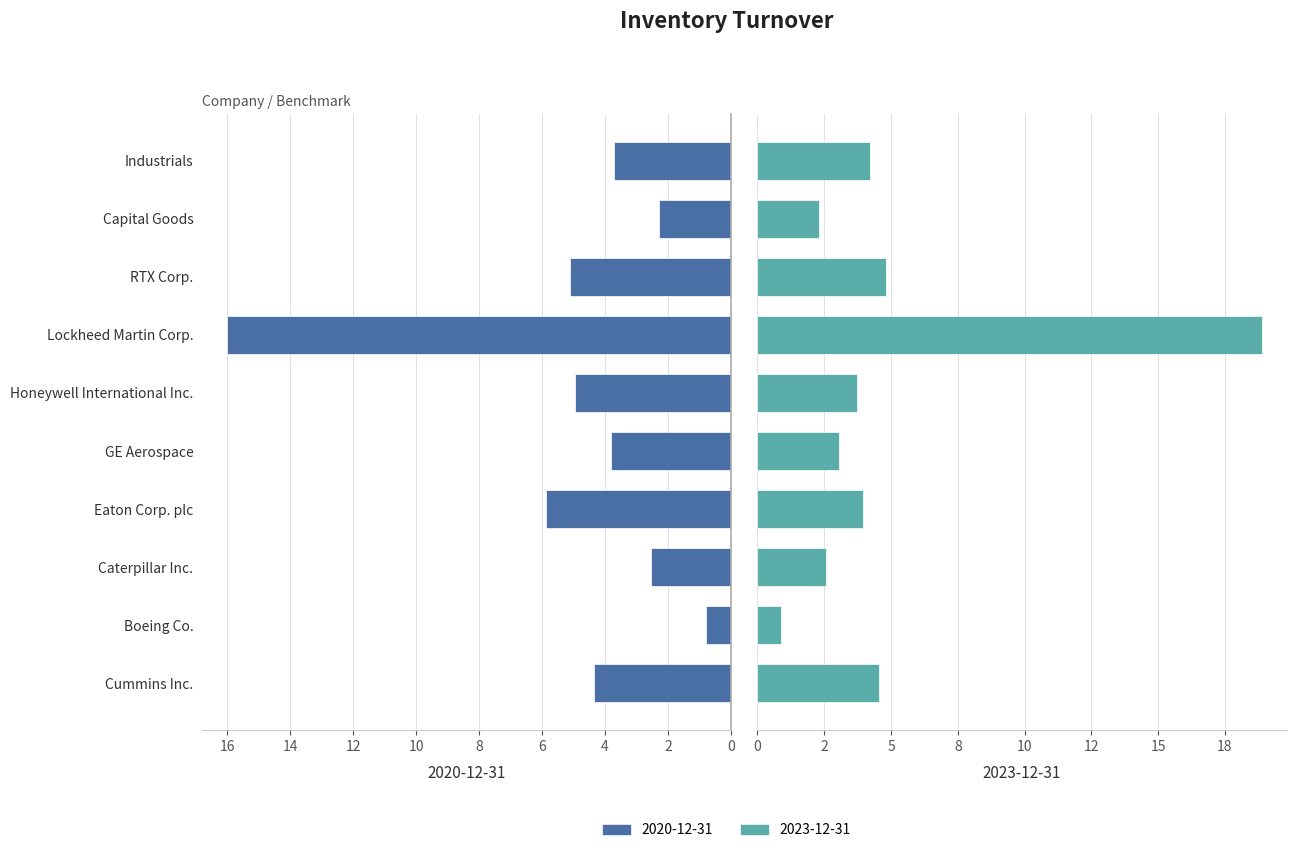

Does the chart contain stacked bars?

No